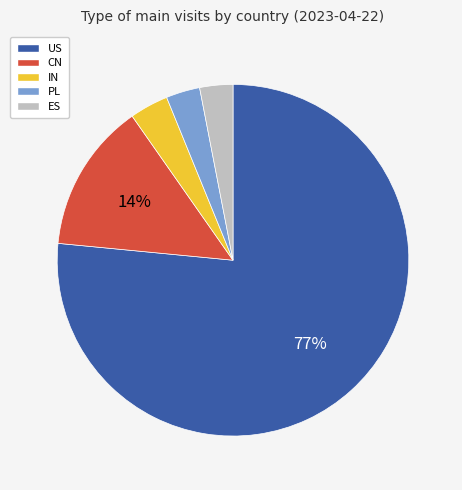

Between ES and IN, which is larger?

IN